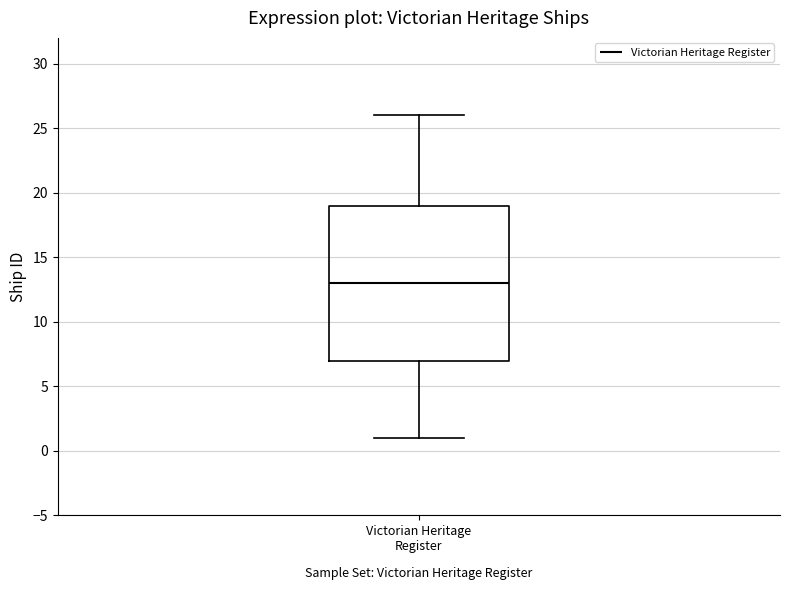

Read this box plot against the y-axis: the position of the median line, the range covered by the box, and the ends of both whiskers. The values are not printed on the chart, so give them approximately, as read against the axis.

median 13, box 7 to 19, whiskers 1 to 26